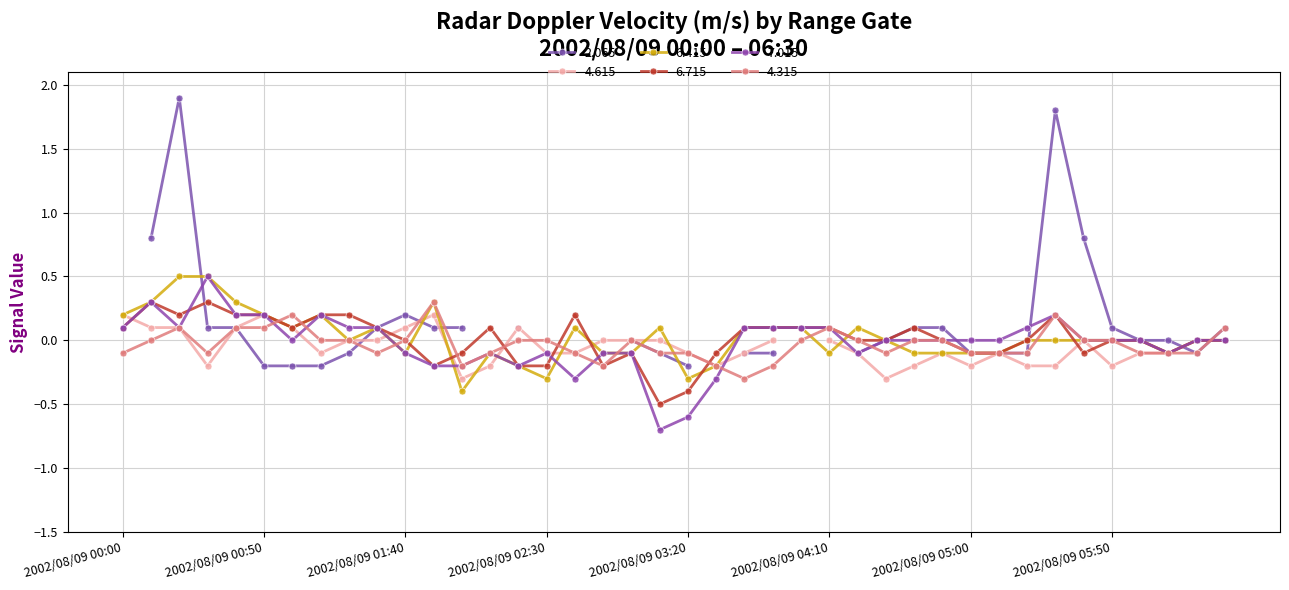

At which label does 6.715 first exceed 0?

2002/08/09 00:00